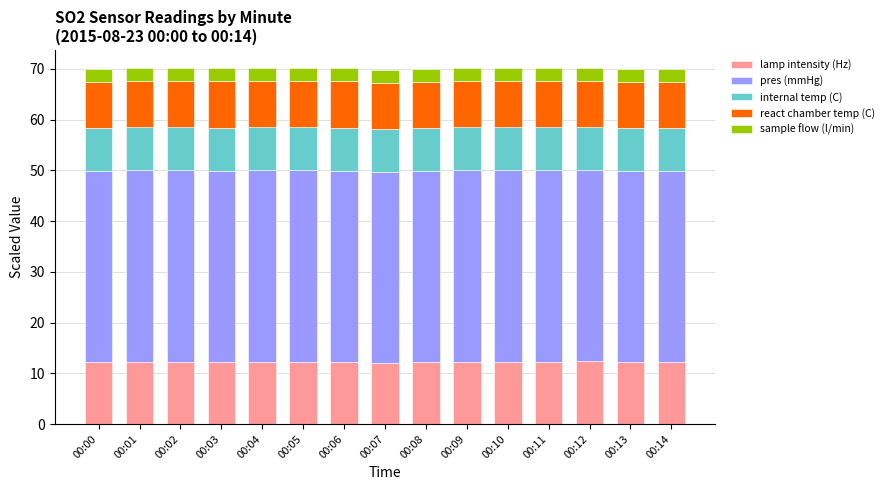

Is it true that lamp intensity (Hz) equals 18.6 at 00:08?

False